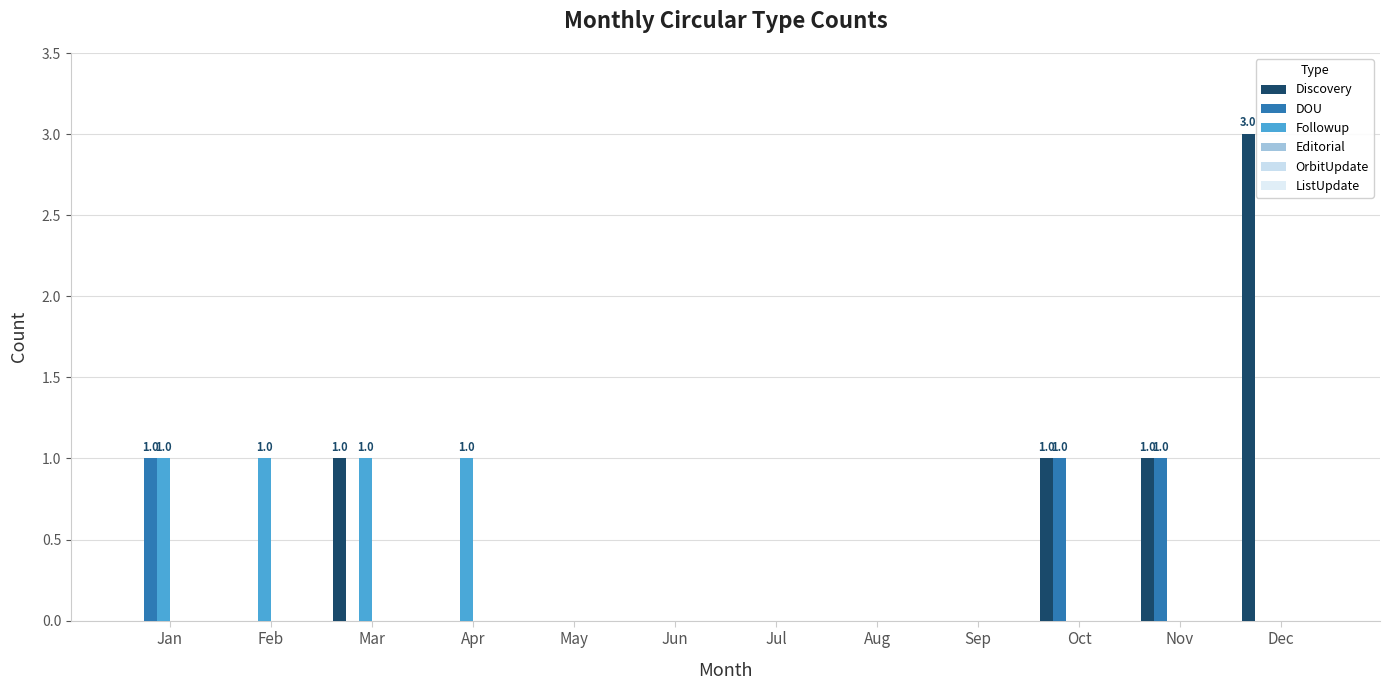

How many data points does each series have?

12